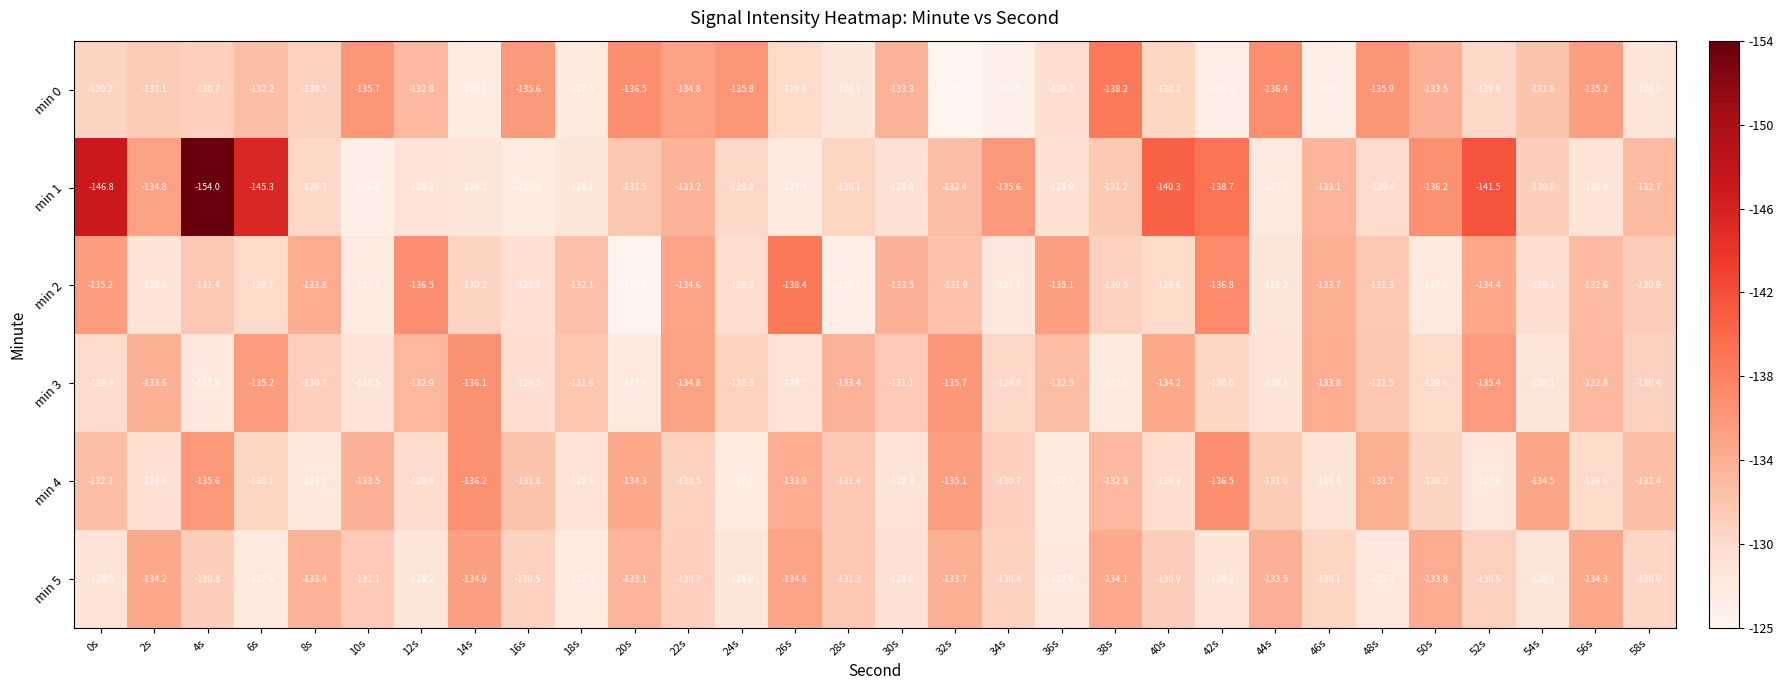

What is the smallest value displayed?

-154.0